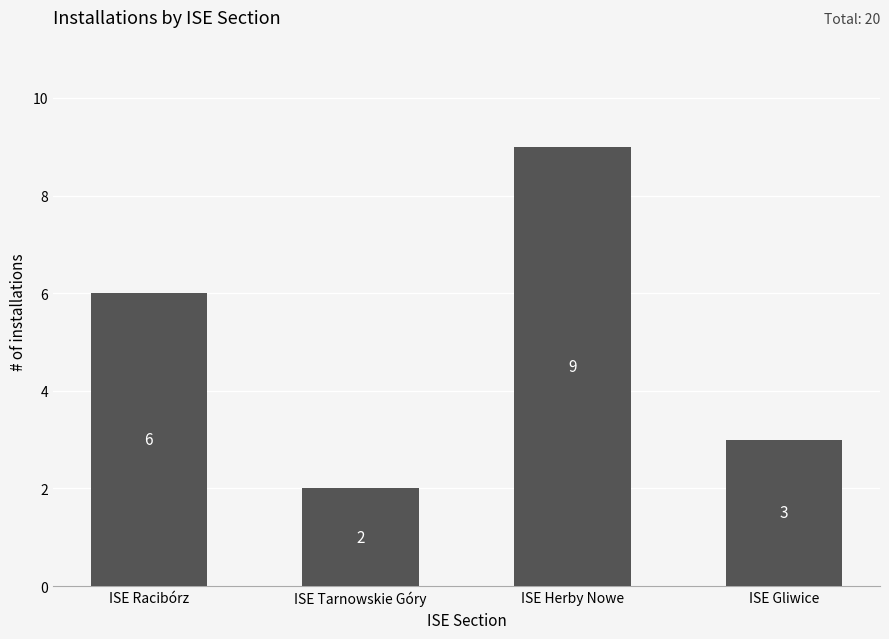

What is the smallest value displayed?

2